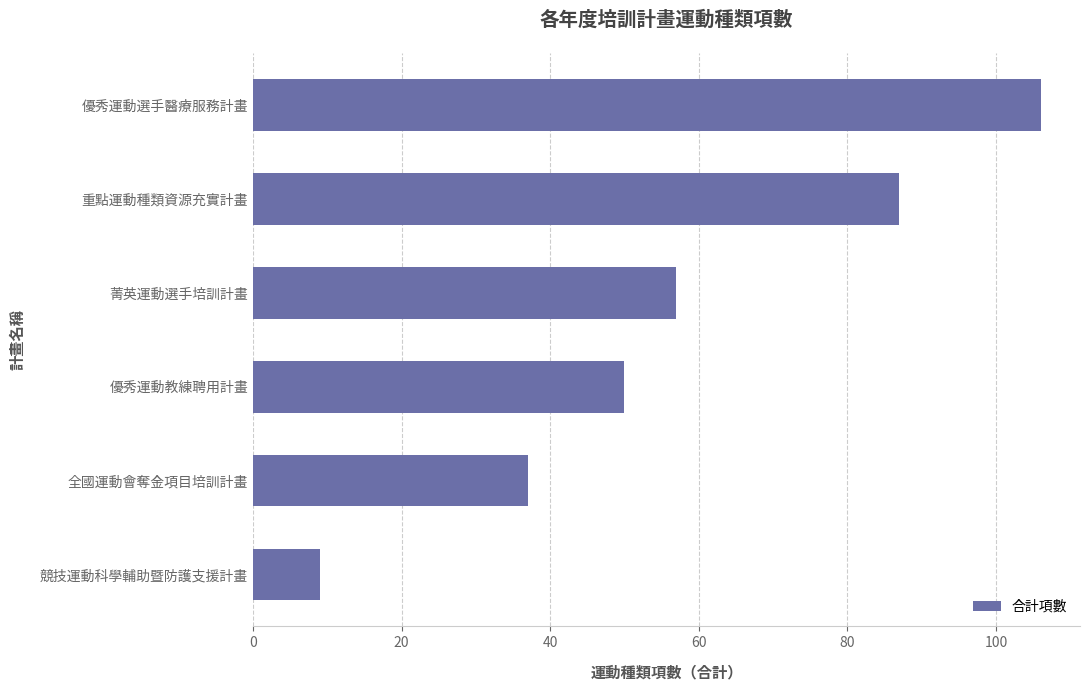

Between 優秀運動選手醫療服務計畫 and 全國運動會奪金項目培訓計畫, which is larger?

優秀運動選手醫療服務計畫